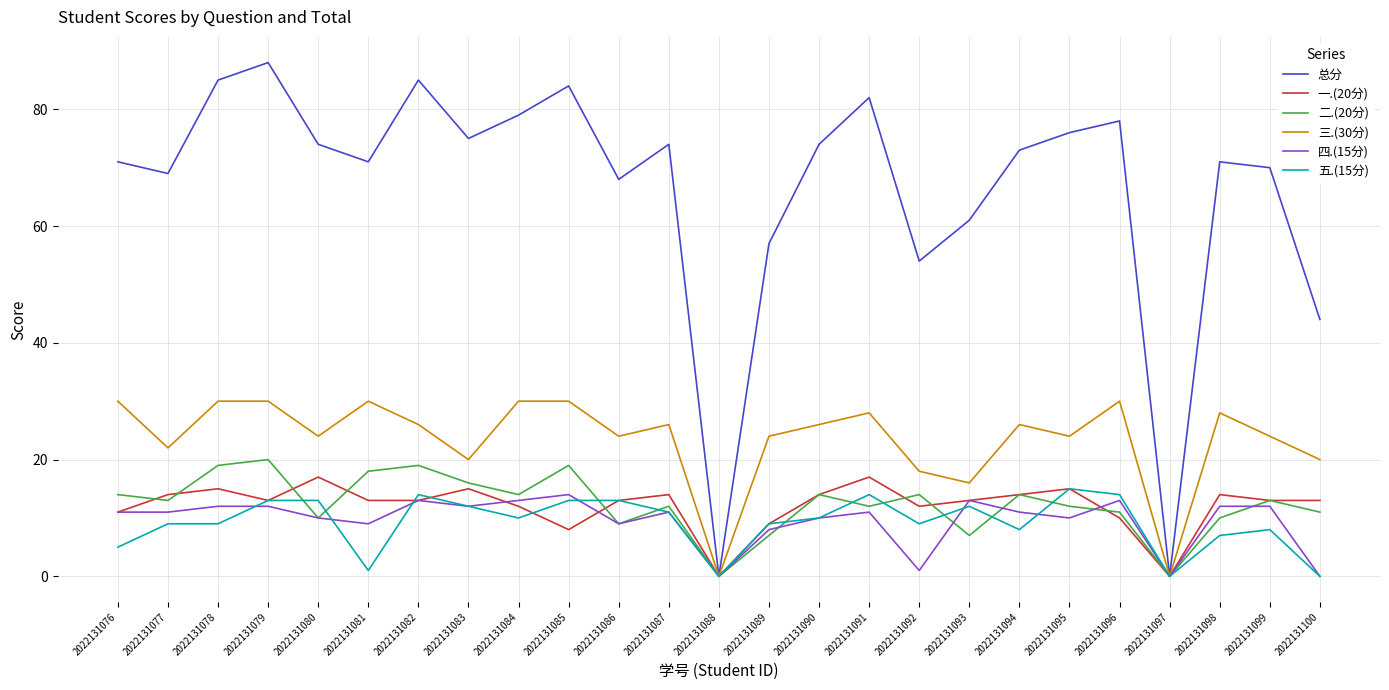

What are all the series names shown in the legend?

总分, 一.(20分), 二.(20分), 三.(30分), 四.(15分), 五.(15分)